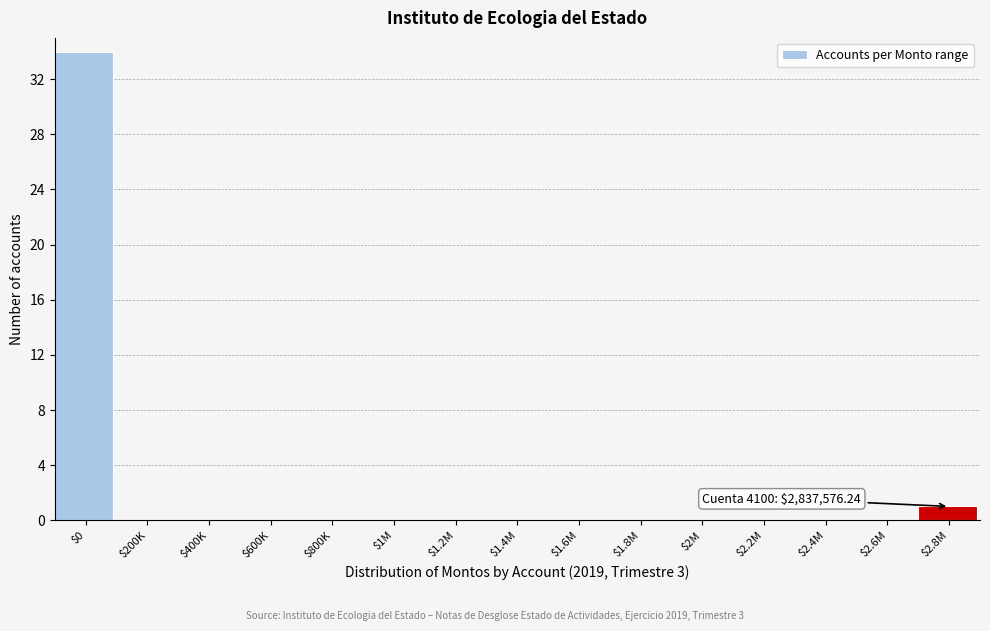

At which label is the value closest to 17?

$2.8M